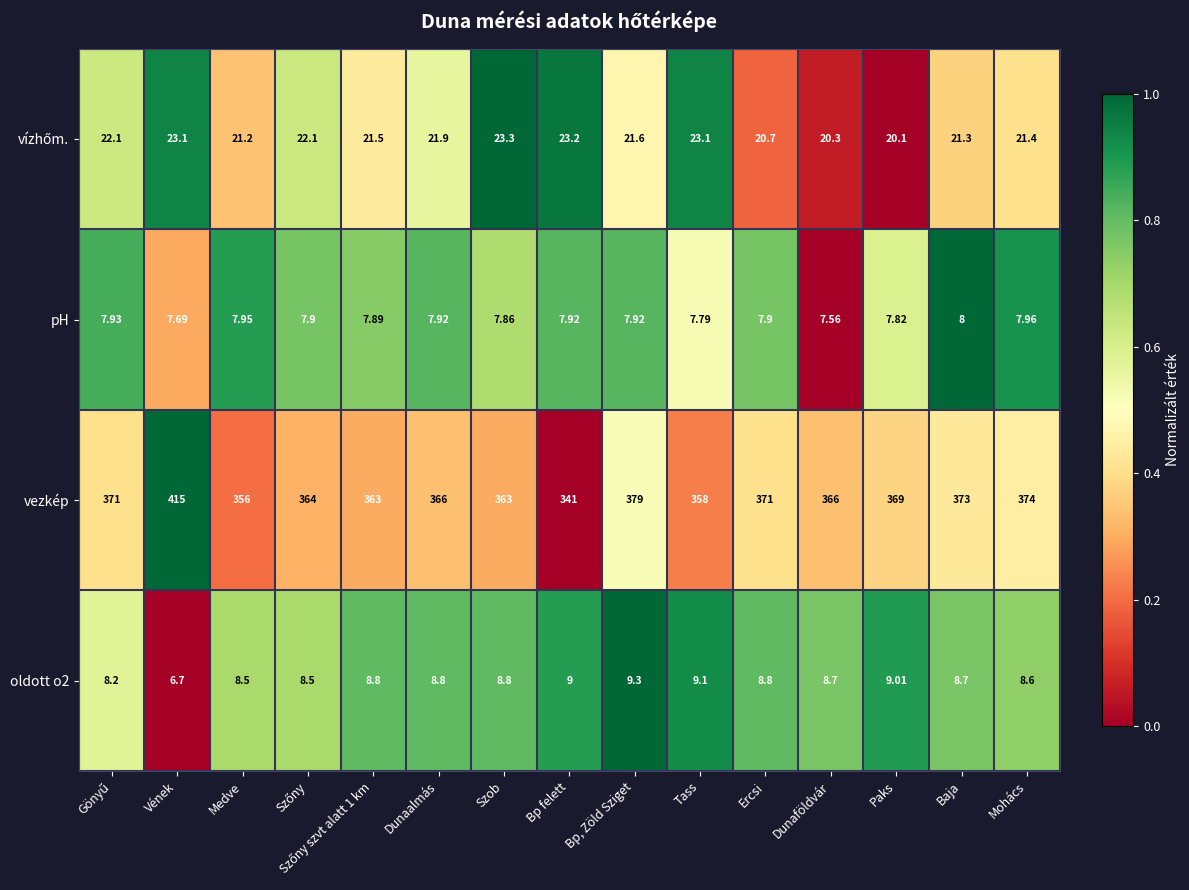

At which category is the sum across all series the highest?

Vének